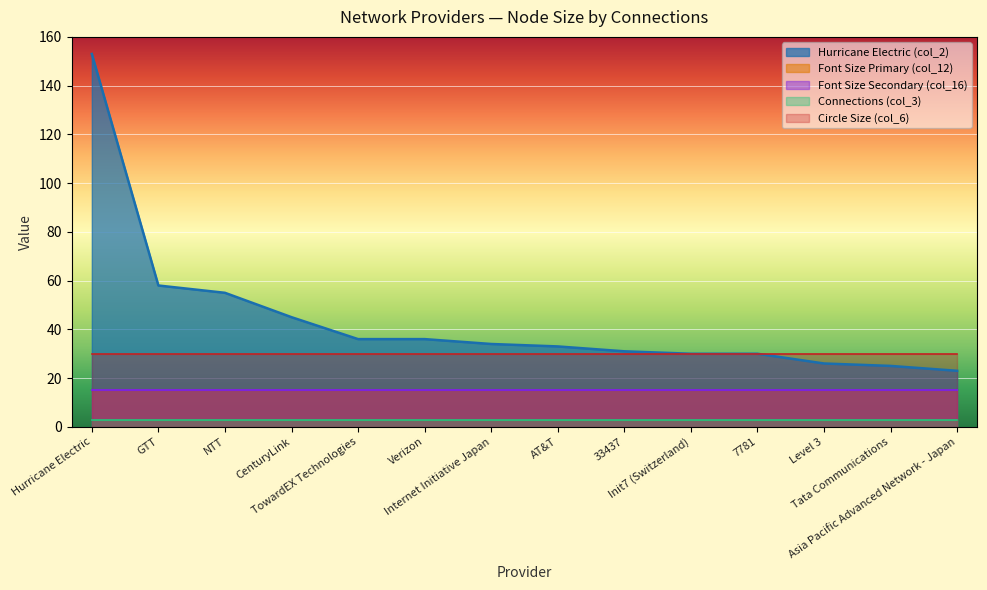

Between TowardEX Technologies and AT&T, which is larger?

TowardEX Technologies